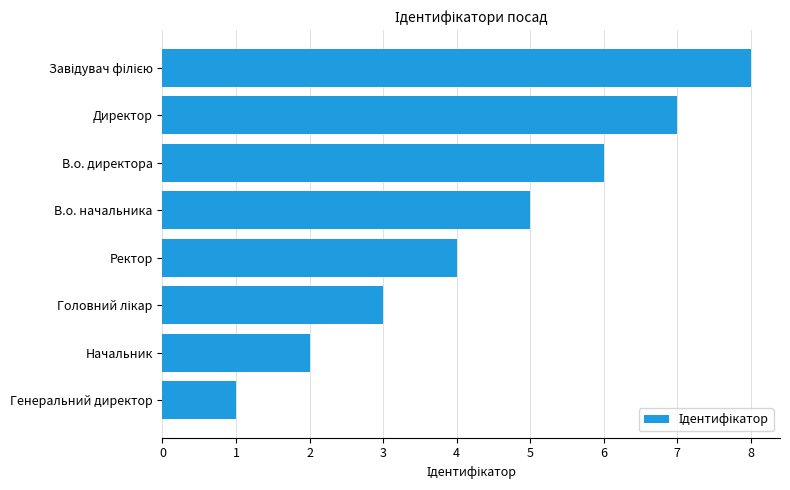

What is the maximum value shown in the chart?

8